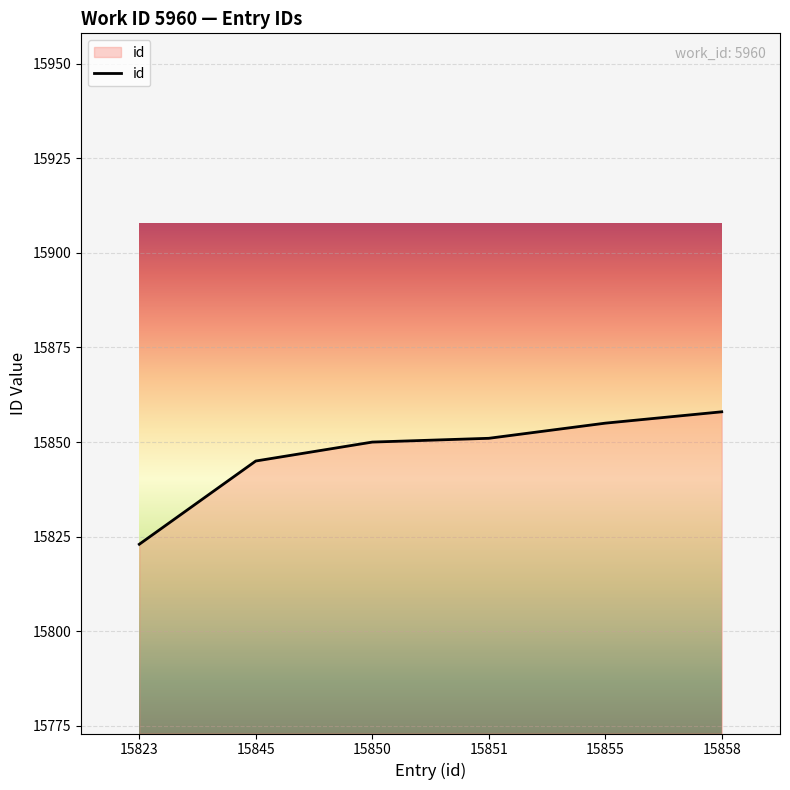

Which category has the lowest value across all series?

15823